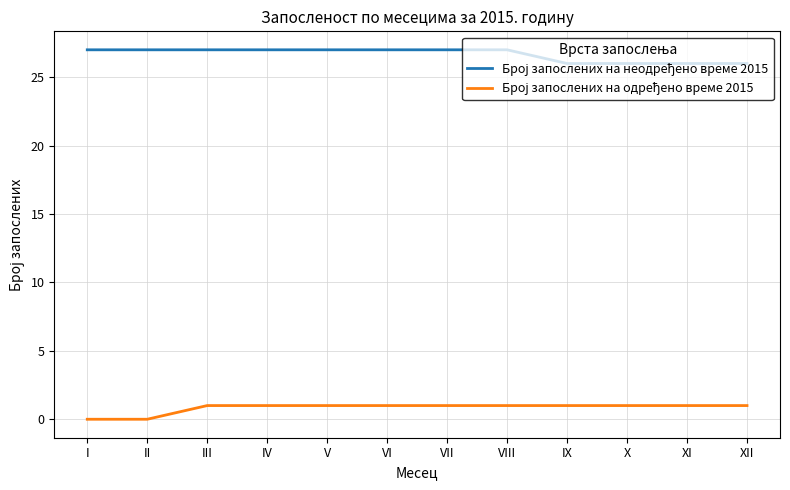

What is the spread (max minus min) of values at IX?

25